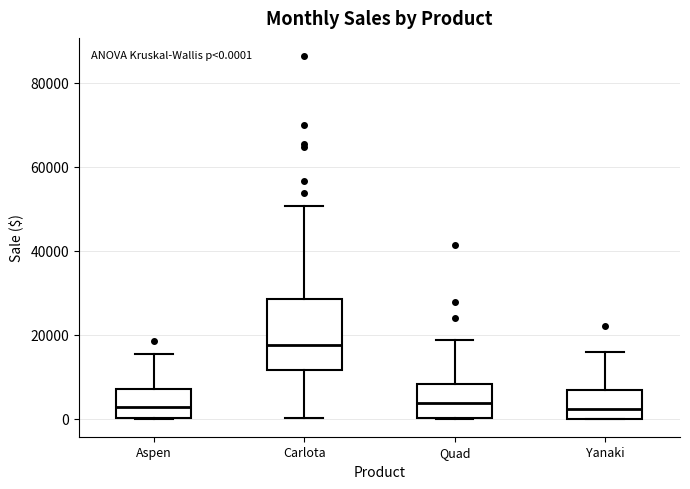

Comparing the boxes themselves (not the whiskers), which one is the tallest?

Carlota